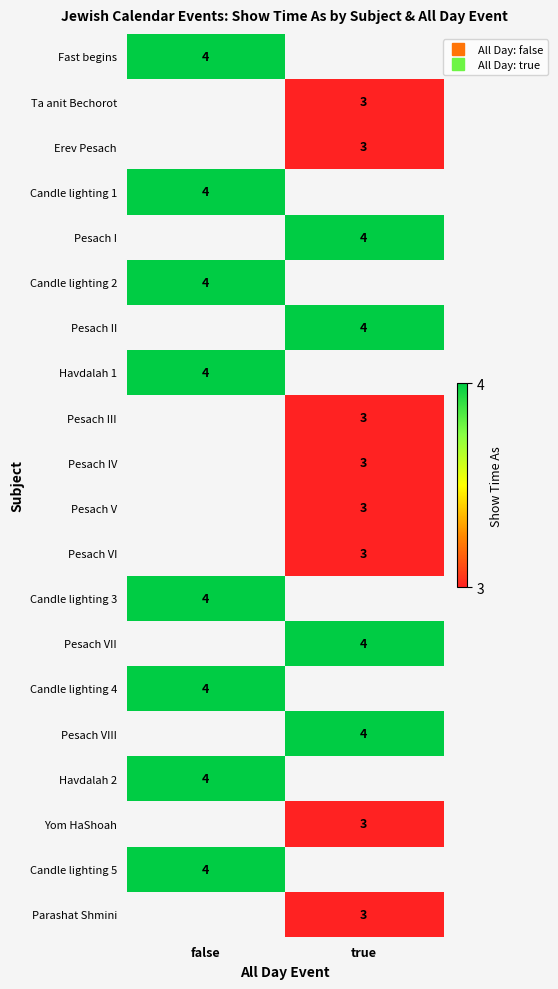

Which label corresponds to the largest value in the chart?

false